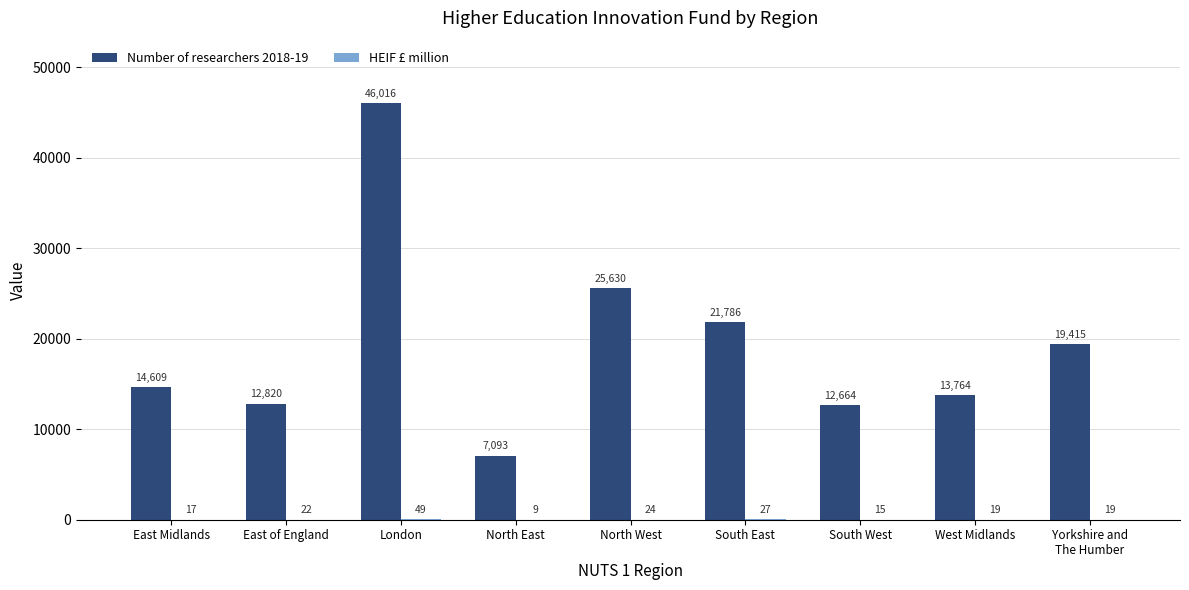

The Number of researchers 2018-19 series shows 7808 at East of England. True or false?

False